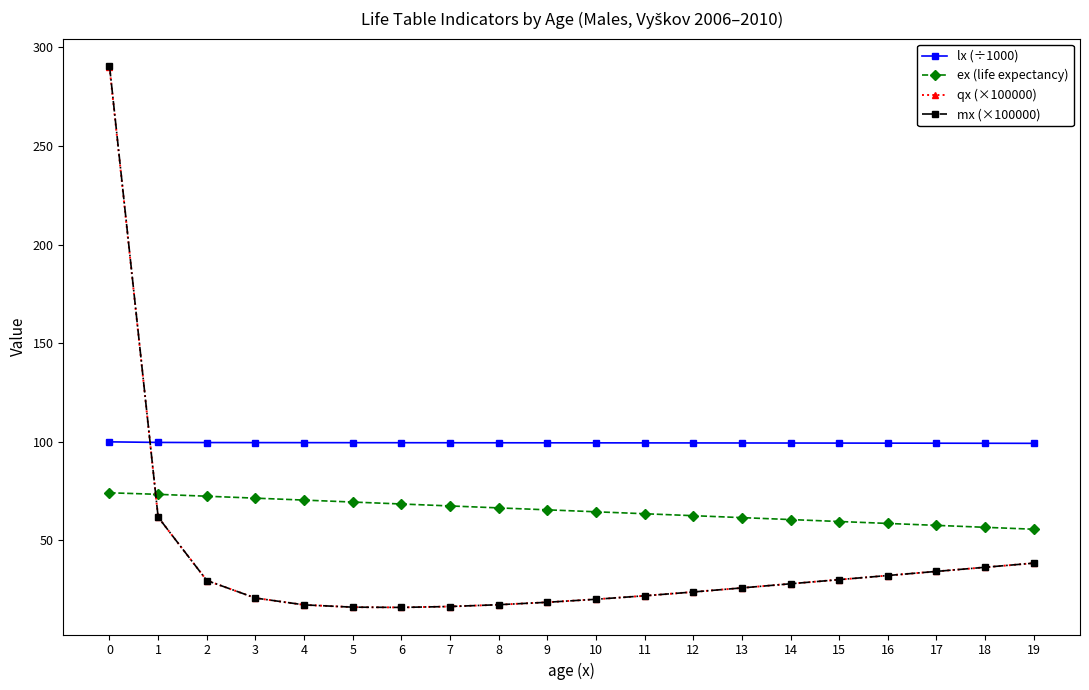

What are all the series names shown in the legend?

lx (÷1000), ex (life expectancy), qx (×100000), mx (×100000)